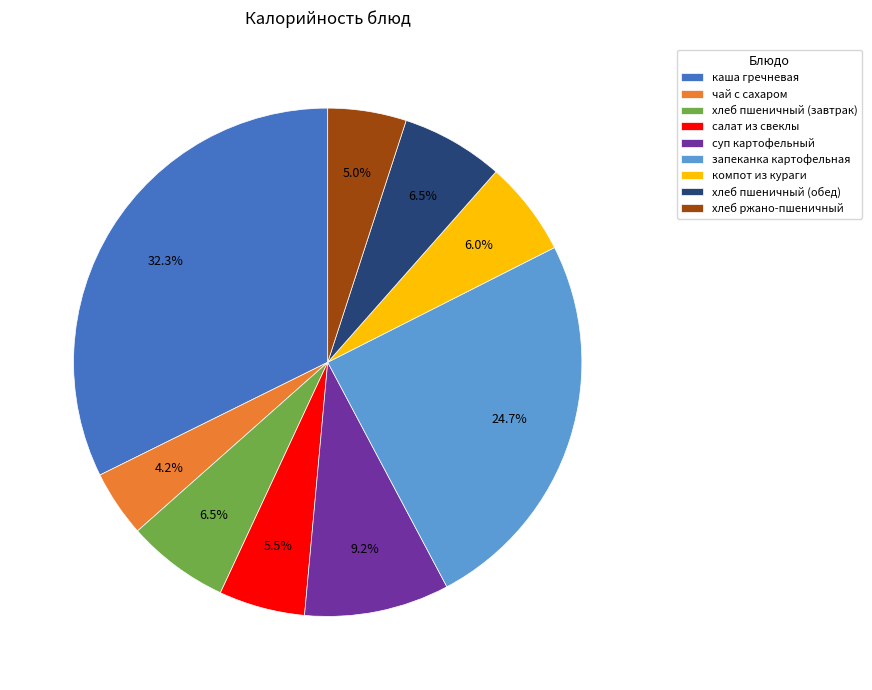

What portion of the pie excludes запеканка картофельная?

75.3%